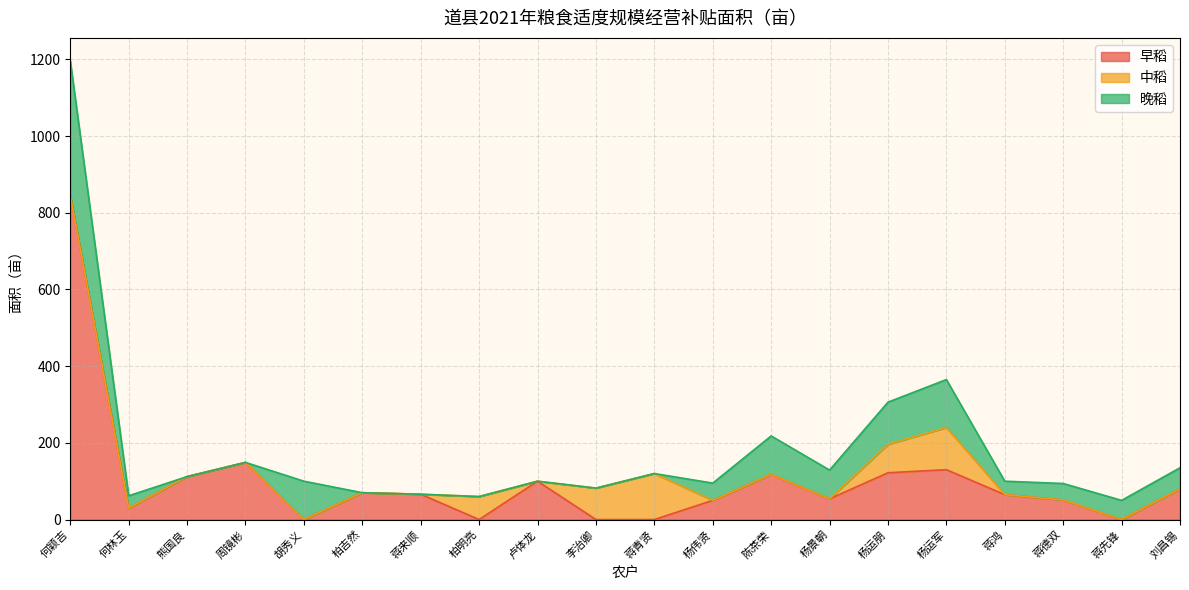

What is the label of the 18th point from the left?

蒋德双